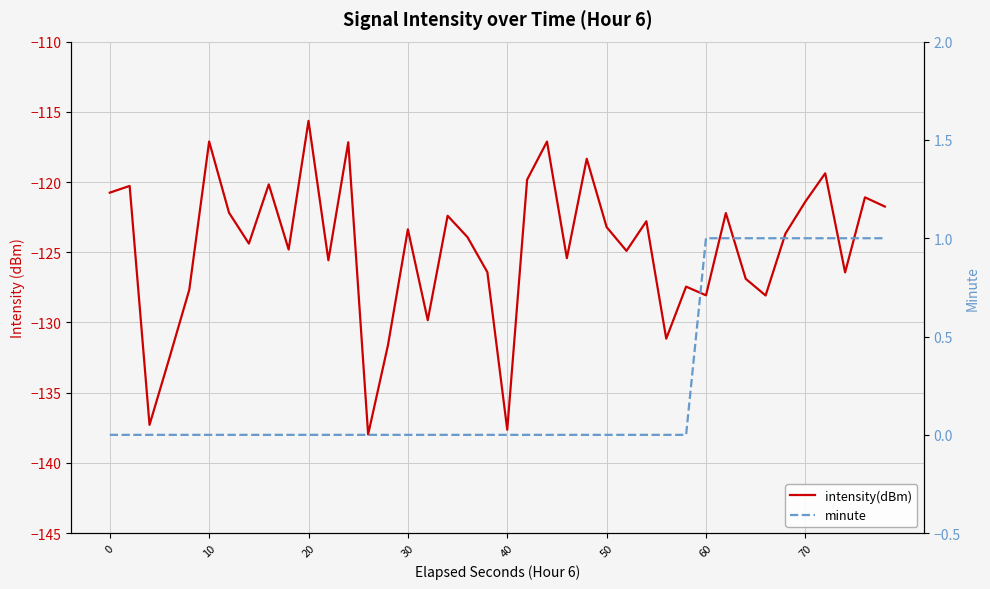

List the series in order of their overall mean, lowest first.

intensity(dBm), minute